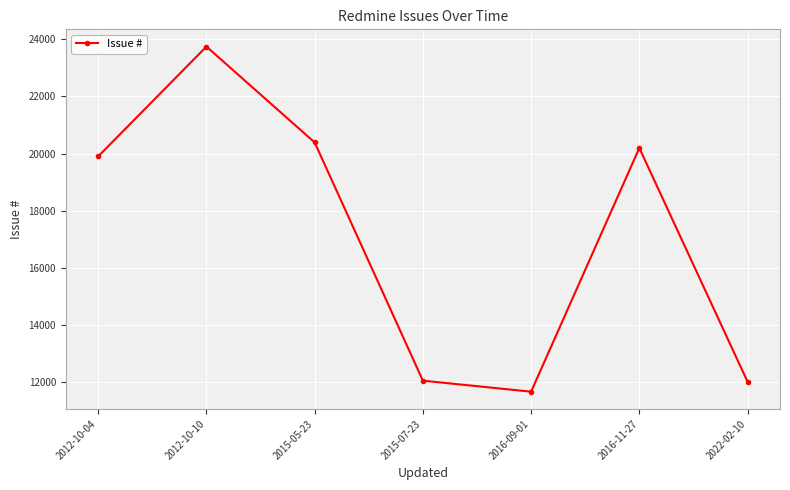

At which label is the value closest to 17709?

2012-10-04